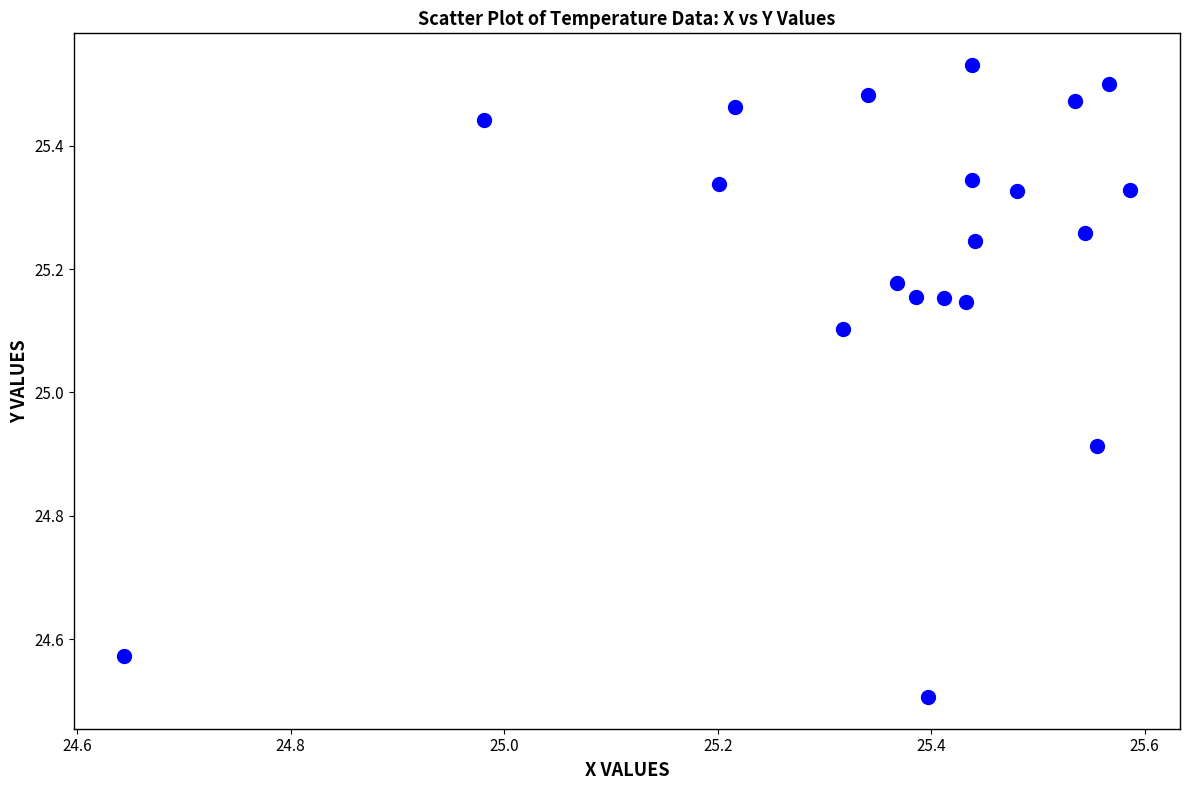

What is the range of X values (max minus min)?

0.9